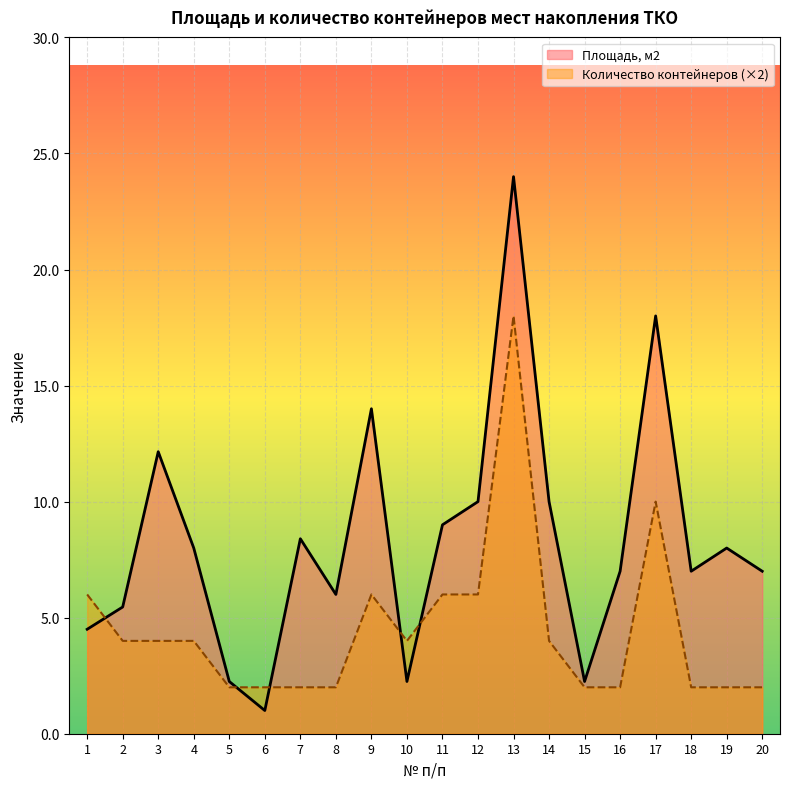

At which label does Количество контейнеров reach its peak?

13